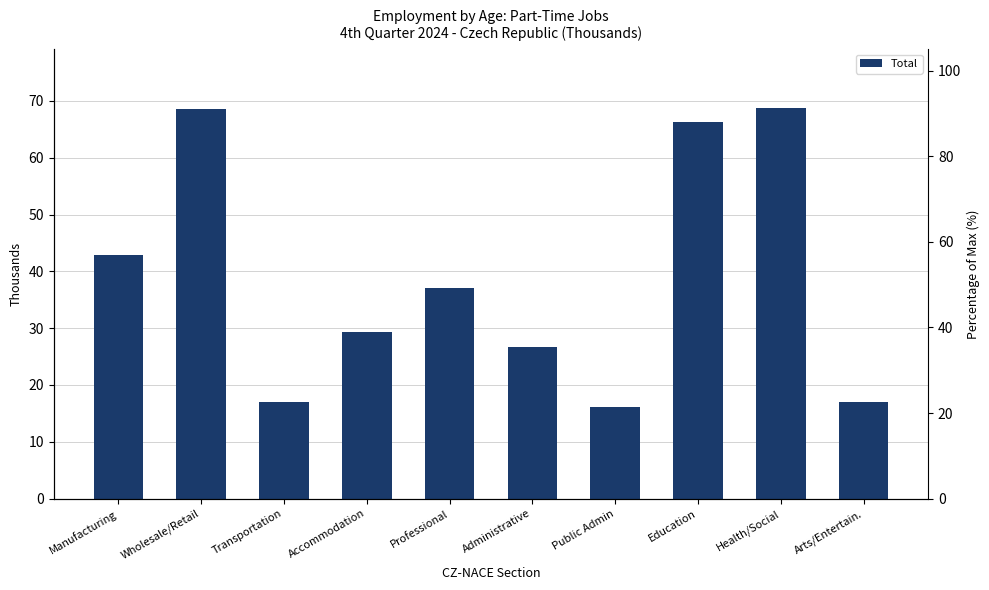

True or false: the data shows 22.8 at Professional.

False